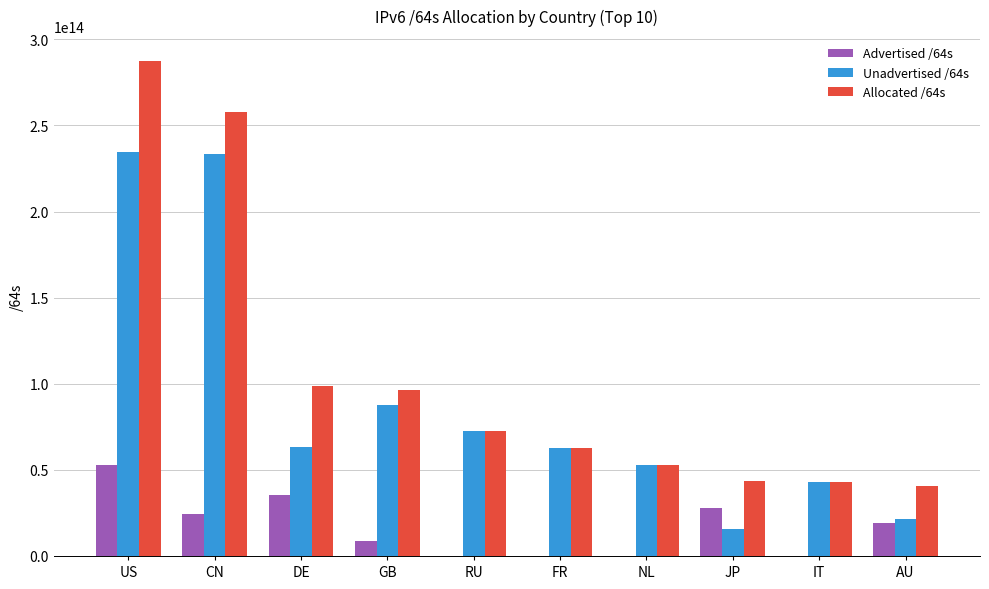

At which label does Allocated /64s reach its peak?

US